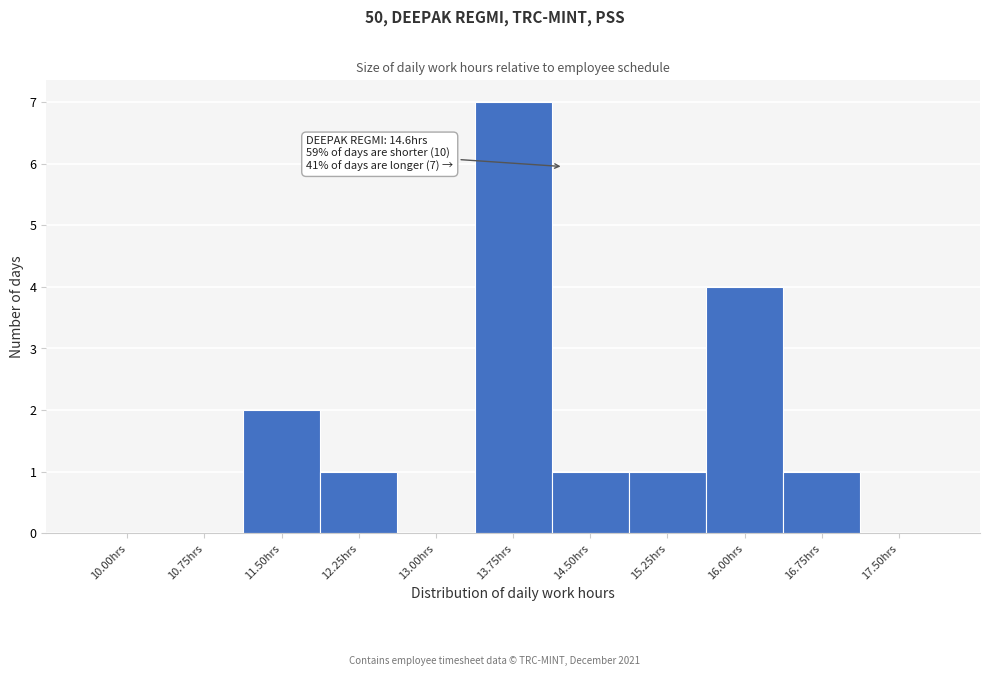

Reading left to right, transcribe all the data shown in this chart.

10.00hrs=0	10.75hrs=0	11.50hrs=2	12.25hrs=1	13.00hrs=0	13.75hrs=7	14.50hrs=1	15.25hrs=1	16.00hrs=4	16.75hrs=1	17.50hrs=0